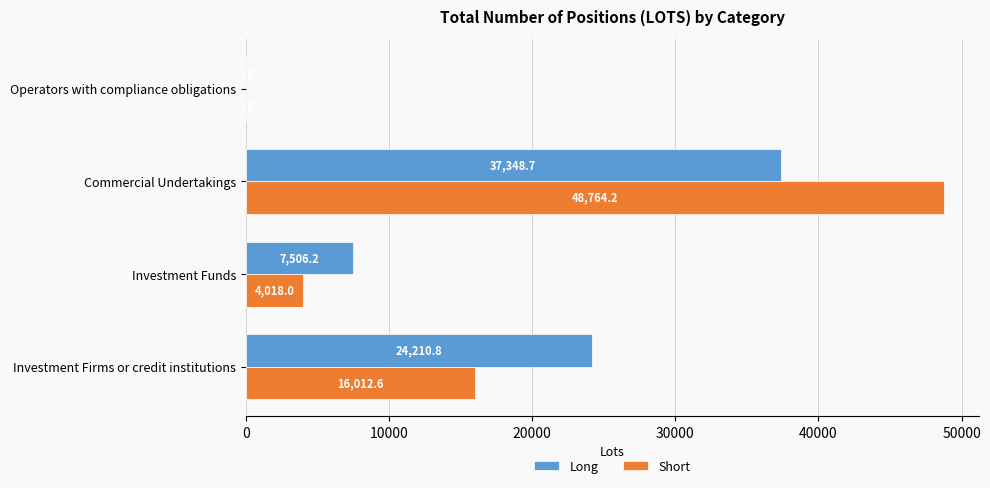

What is the greatest value displayed?

48764.2